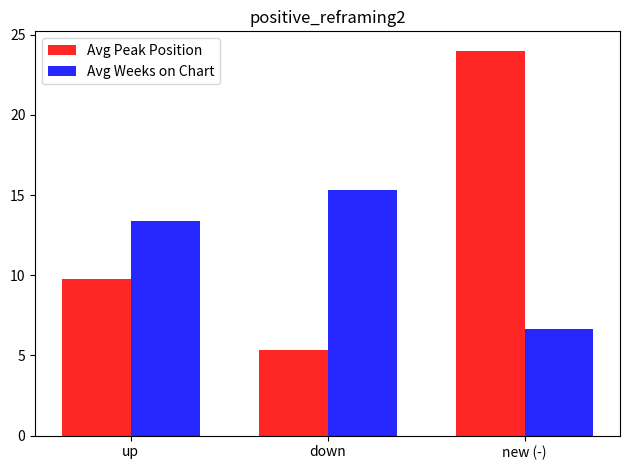

What is the approximate value of Avg Weeks on Chart at new (-)?

6.6